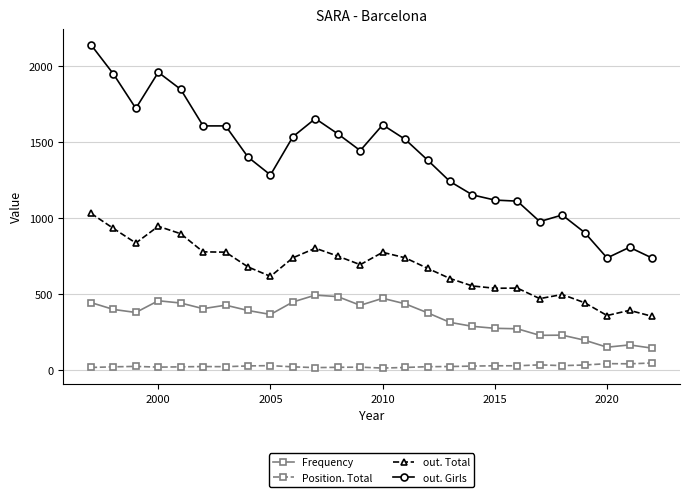

What is the lowest value of the out. Total series?

355